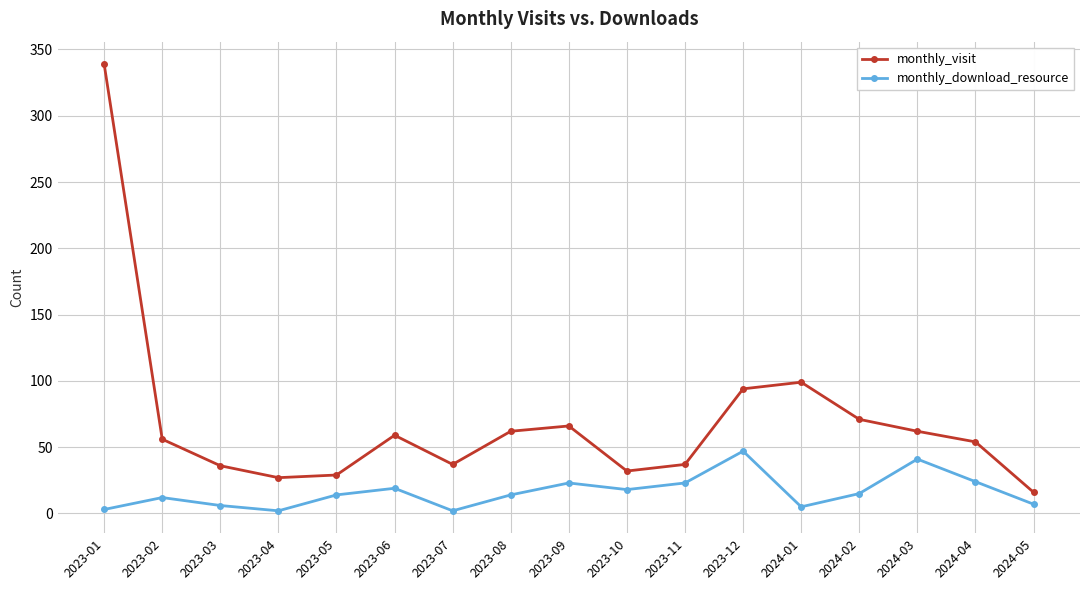

At how many categories does at least one series exceed 313?

1